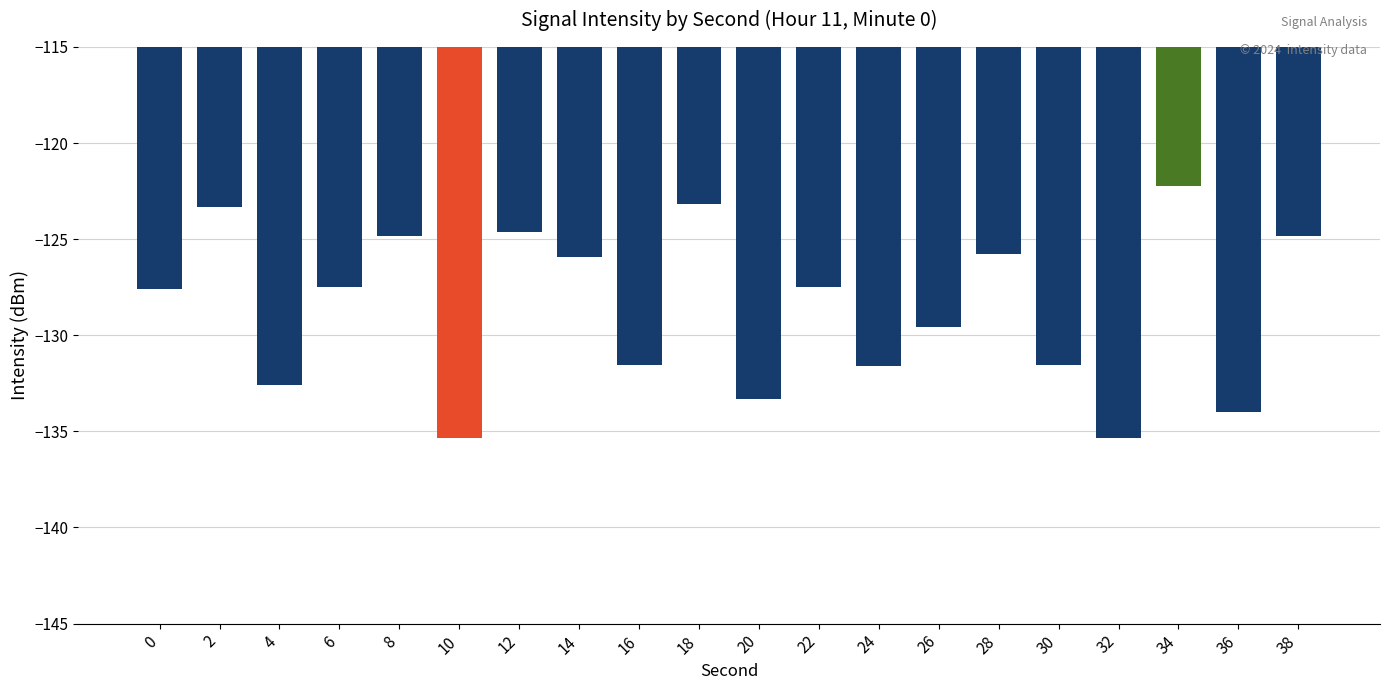

Are the bars grouped side by side (vs. stacked)?

No